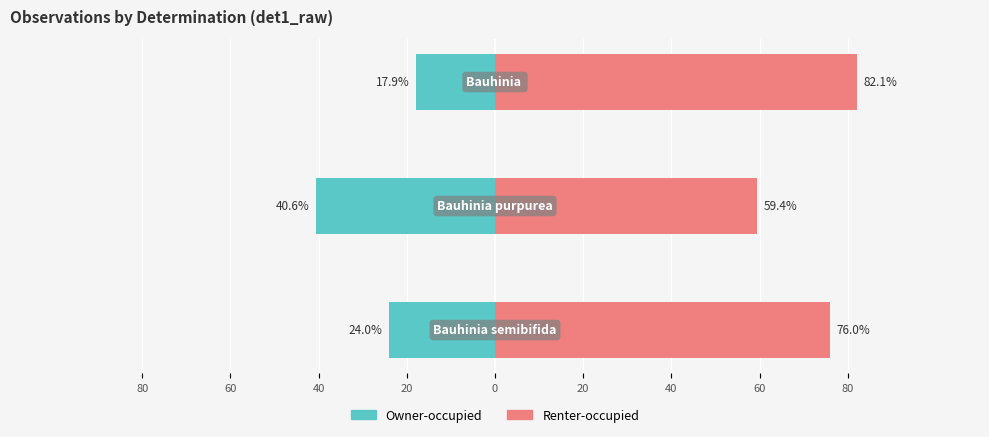

Reading left to right, extract all data points from this chart.

Owner-occupied: -24.0	-40.6	-17.9
Renter-occupied: 76.0	59.4	82.1